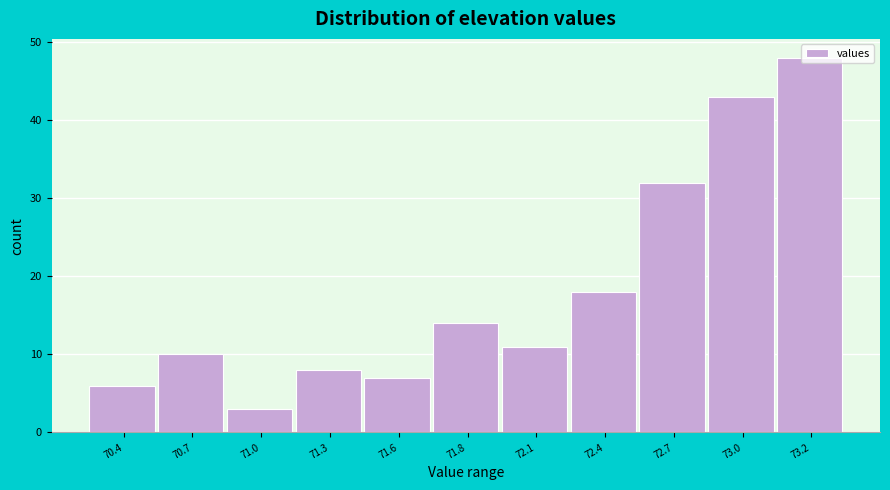

Is it true that the value at 70.7 is 4?

False